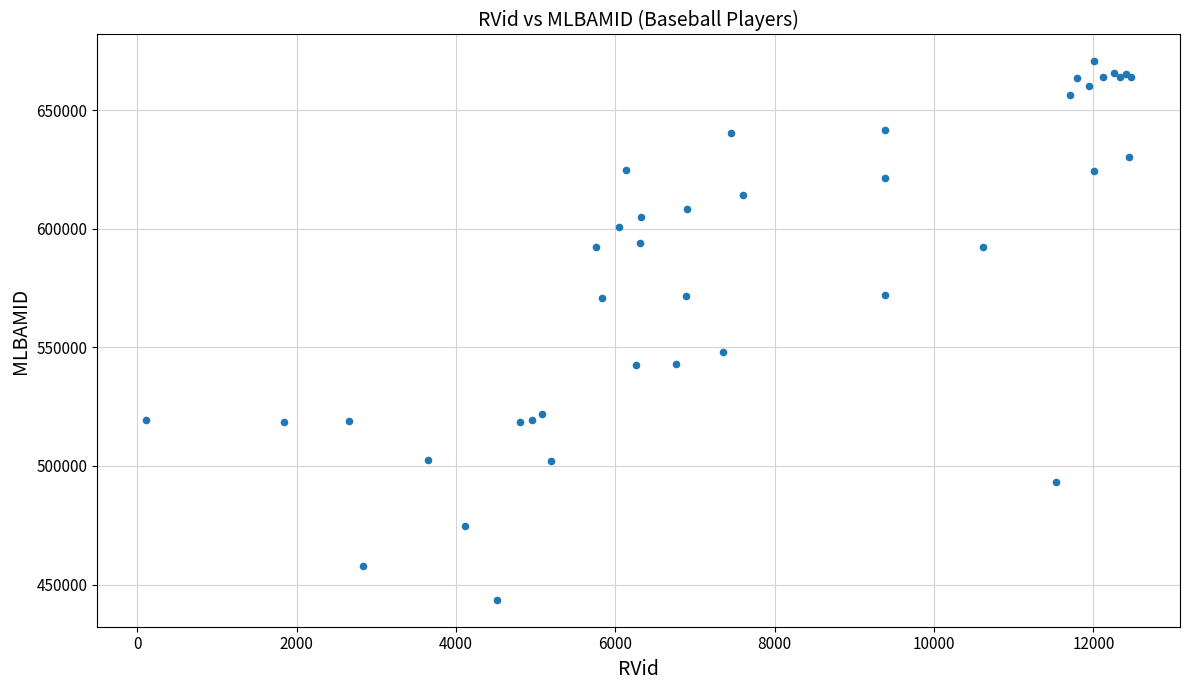

What Y value in the scatter plot is closest to 557049?

547989